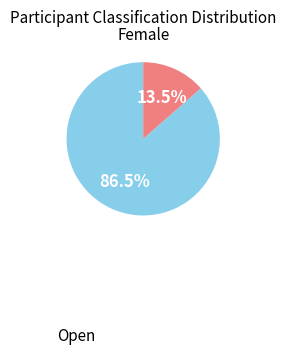

Does any single category account for the majority?

Yes